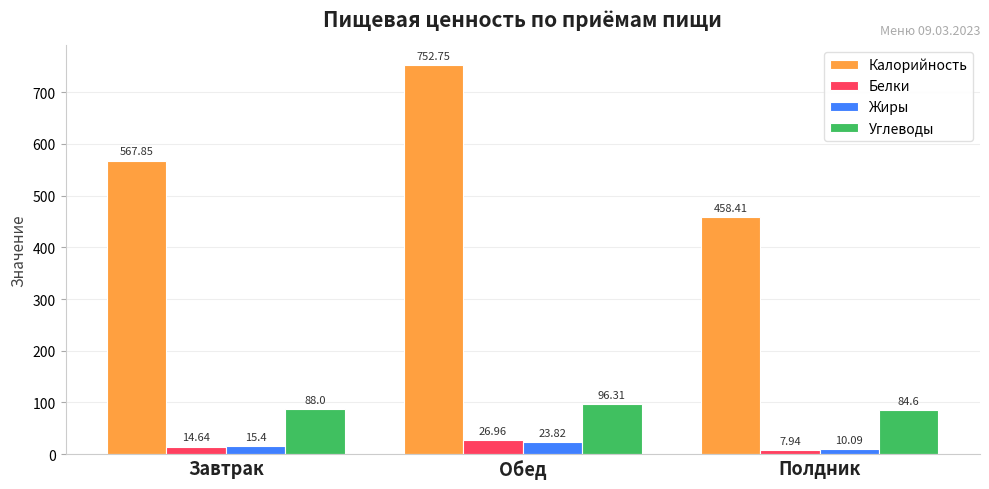

What position from the left is Завтрак?

1